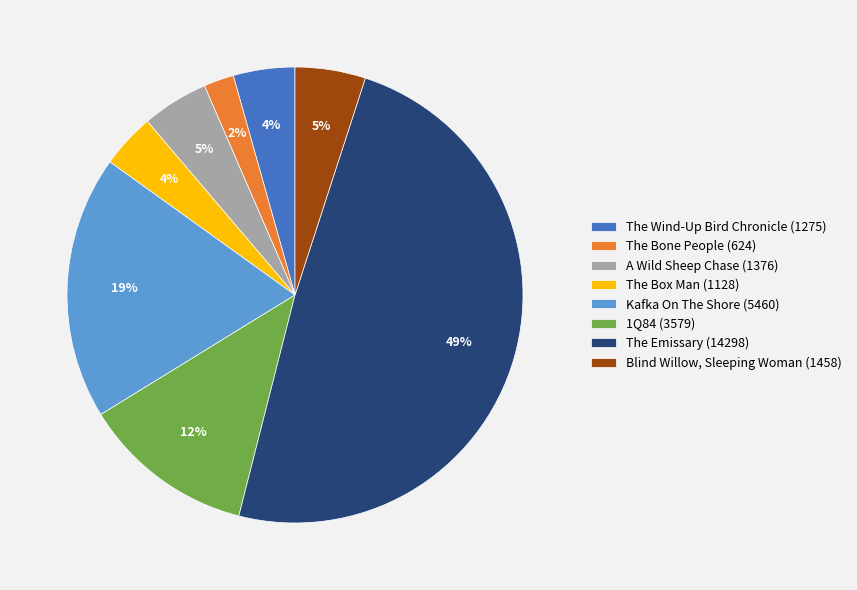

To the nearest percent, what portion does The Box Man represent?

4%